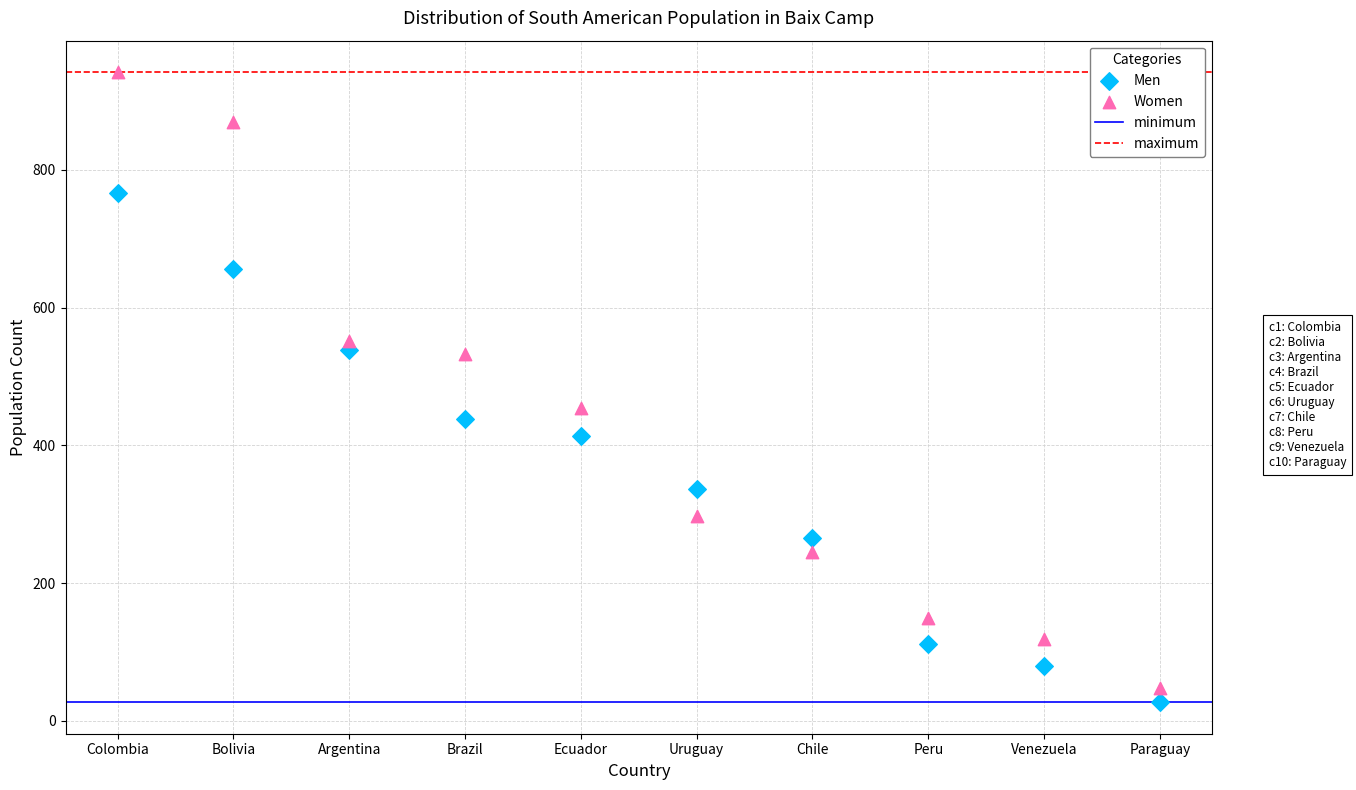

Which series has the largest Y range (max minus min)?

Women